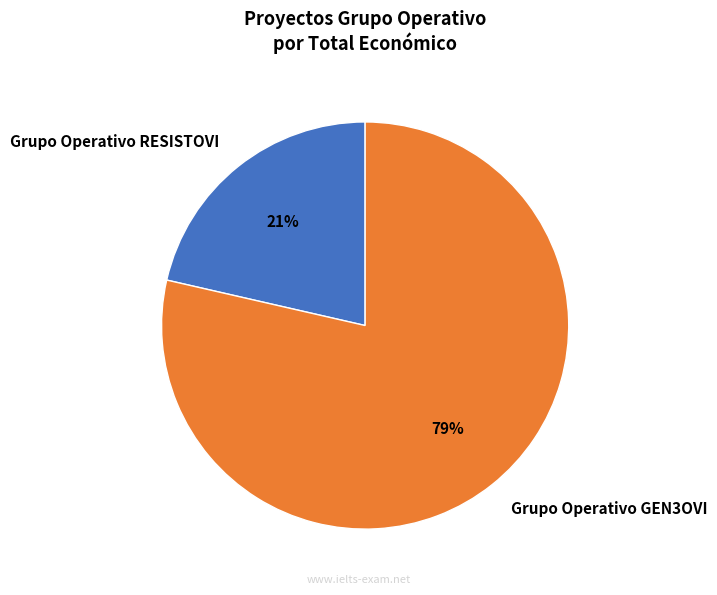

To the nearest percent, what is the average slice percentage?

50%